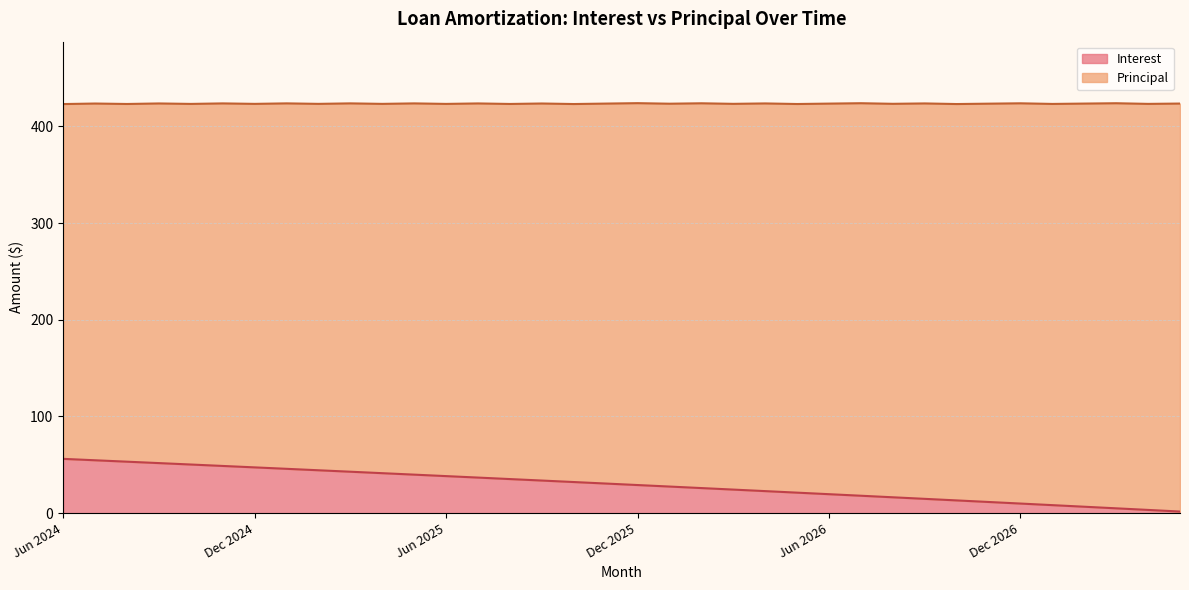

What is the total value across all series at Jun 2025?

423.3